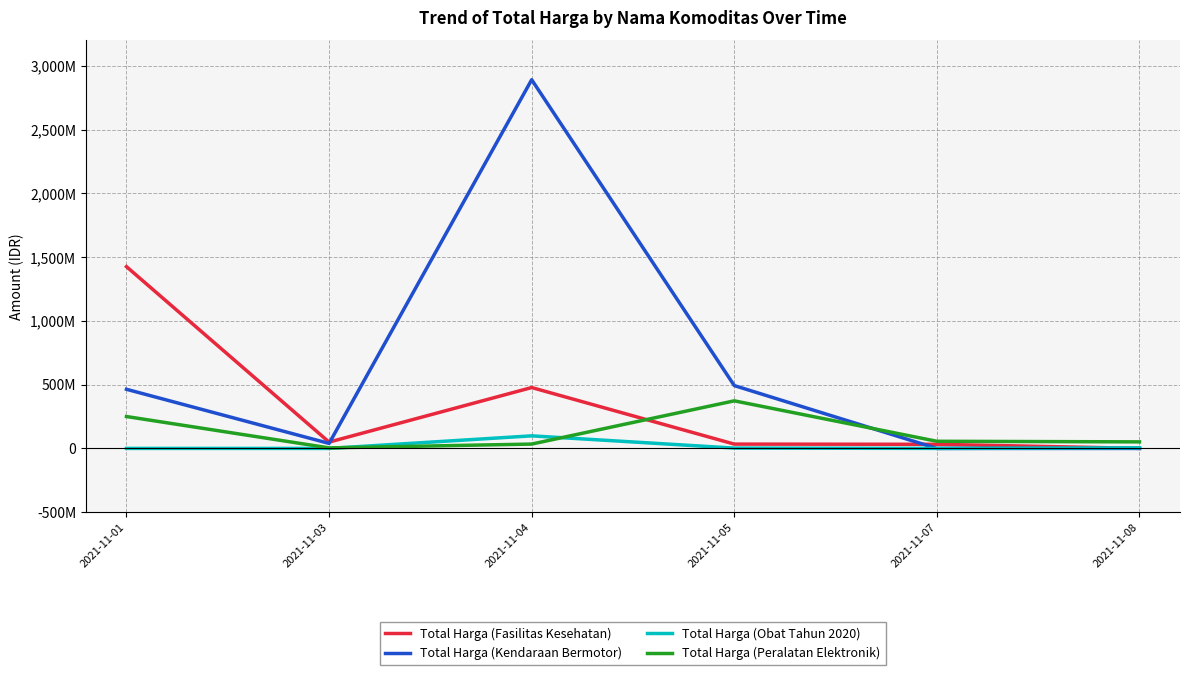

Reading right to left, transcribe all the data shown in this chart.

Total Harga (Fasilitas Kesehatan): 577875	32441200	34000000	477600000	49730040	1425867900
Total Harga (Kendaraan Bermotor): 0	0	493000000	2892122000	39440000	464002100
Total Harga (Obat Tahun 2020): 4672200	265000	2772000	98772570	78000	333600
Total Harga (Peralatan Elektronik): 51601000	56152800	373404000	34292000	4350000	250350000